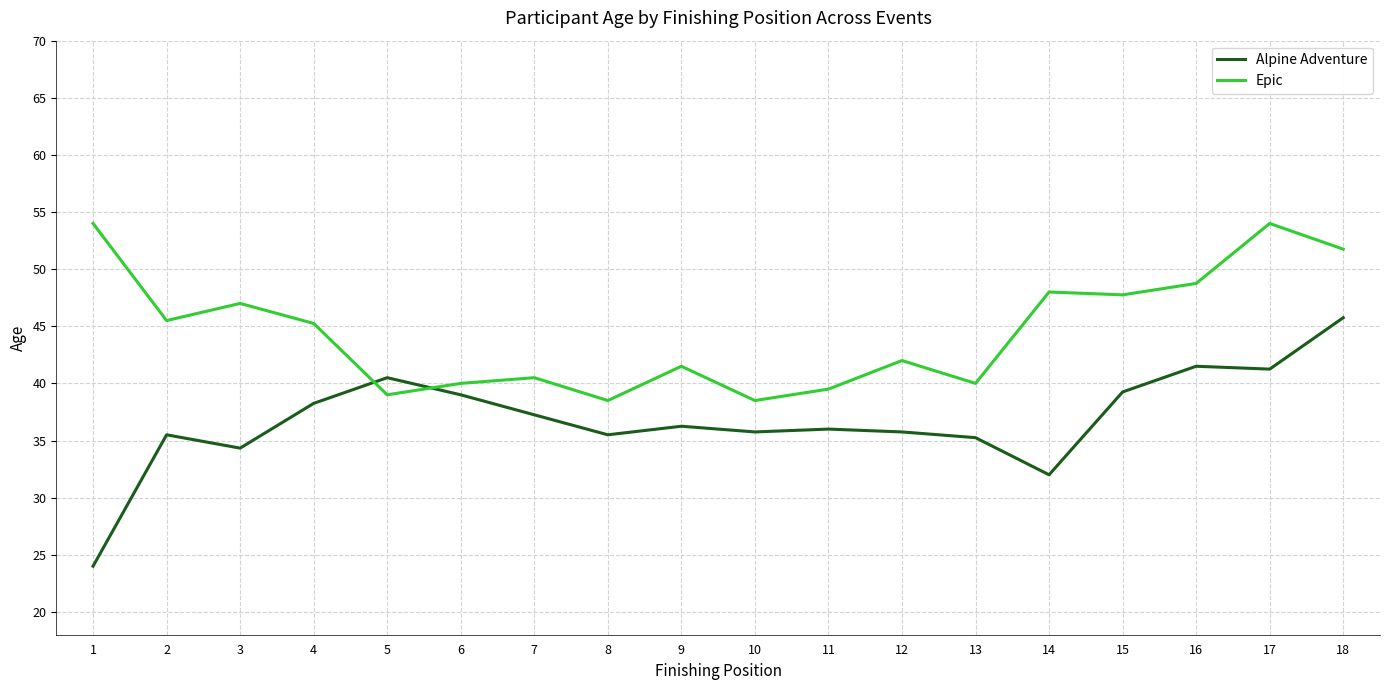

Which series ends up on top after the final intersection of Alpine Adventure and Epic?

Epic